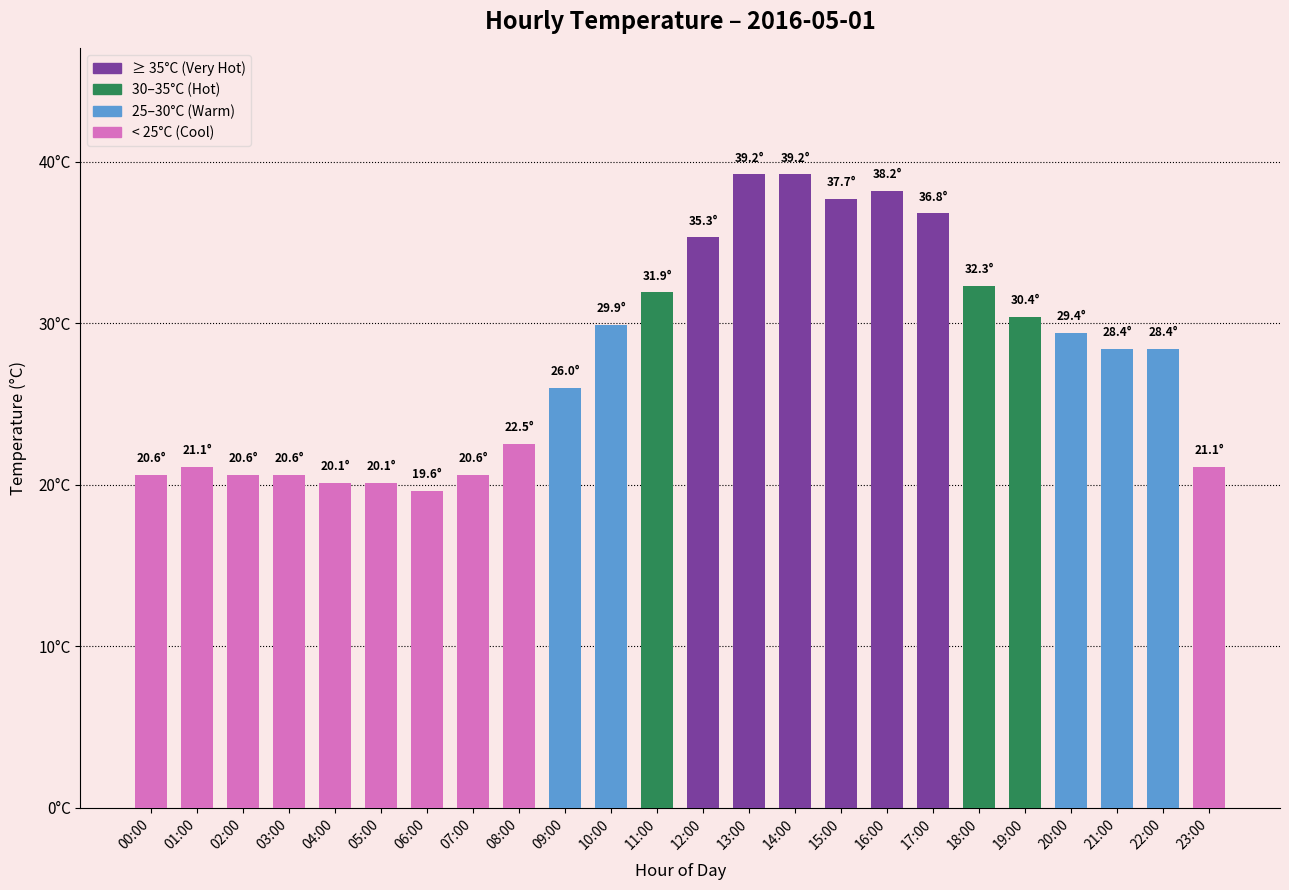

Does the chart contain any negative values?

No